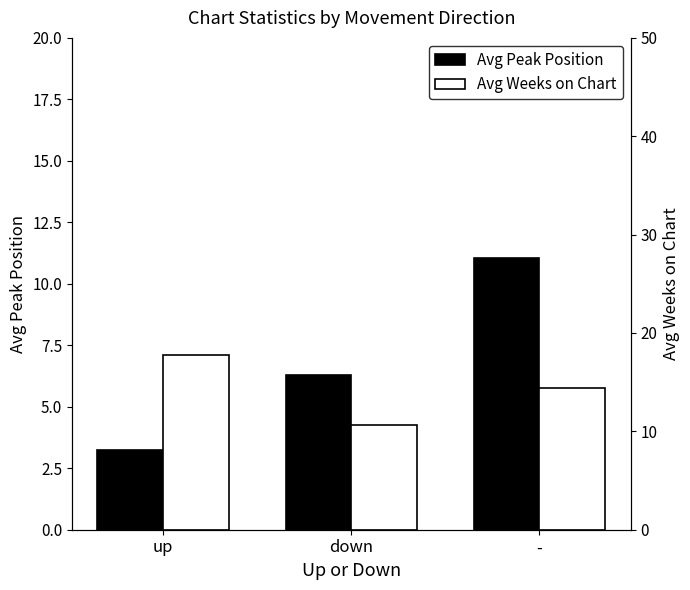

List the labels in order of Avg Weeks on Chart value, largest first.

up, -, down